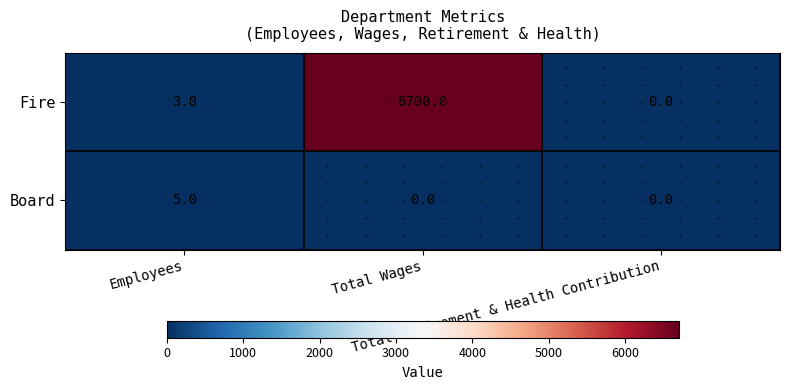

What is the highest value of the Fire series?

6700